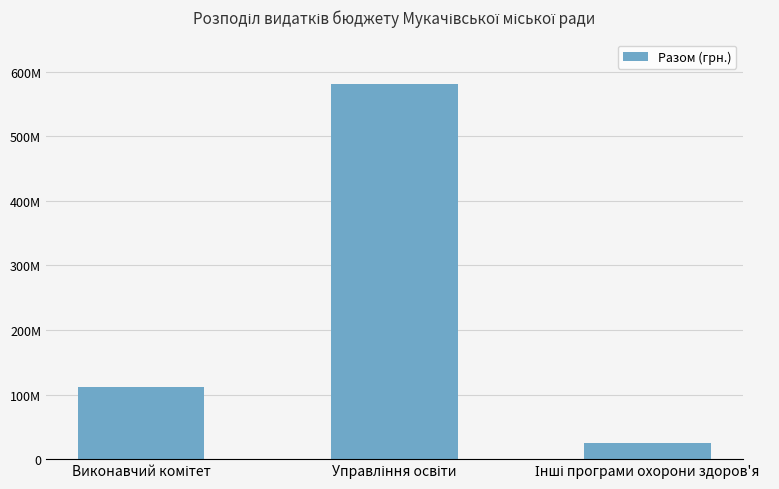

Are the bars horizontal?

No